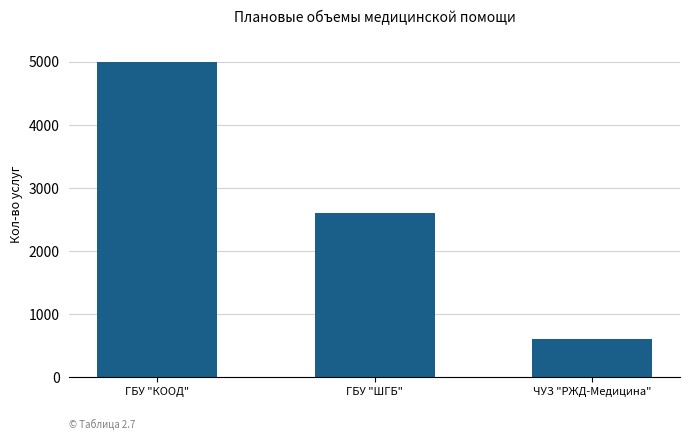

The chart shows a value of 2600 at ГБУ "ШГБ". True or false?

True